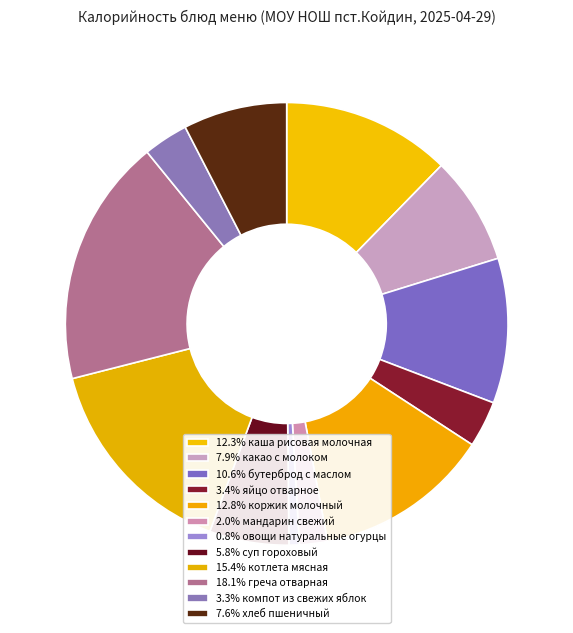

How many segments does this pie chart have?

12